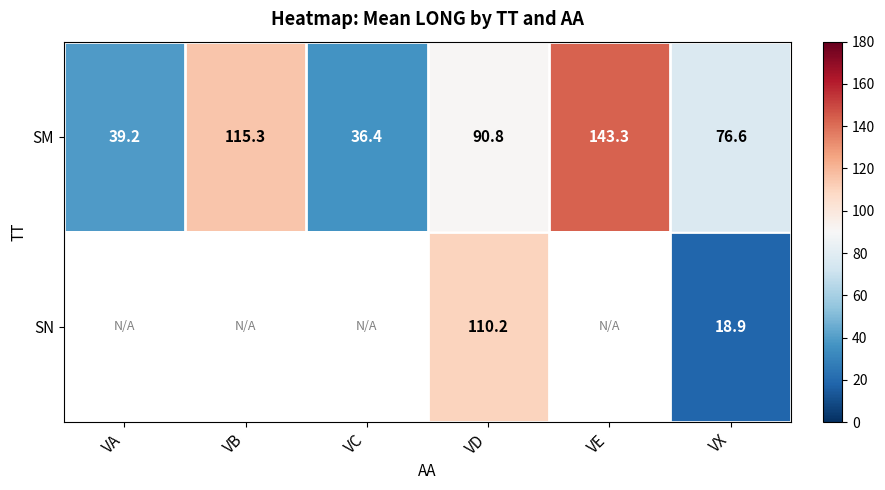

At which label is SM closest to 89?

VD